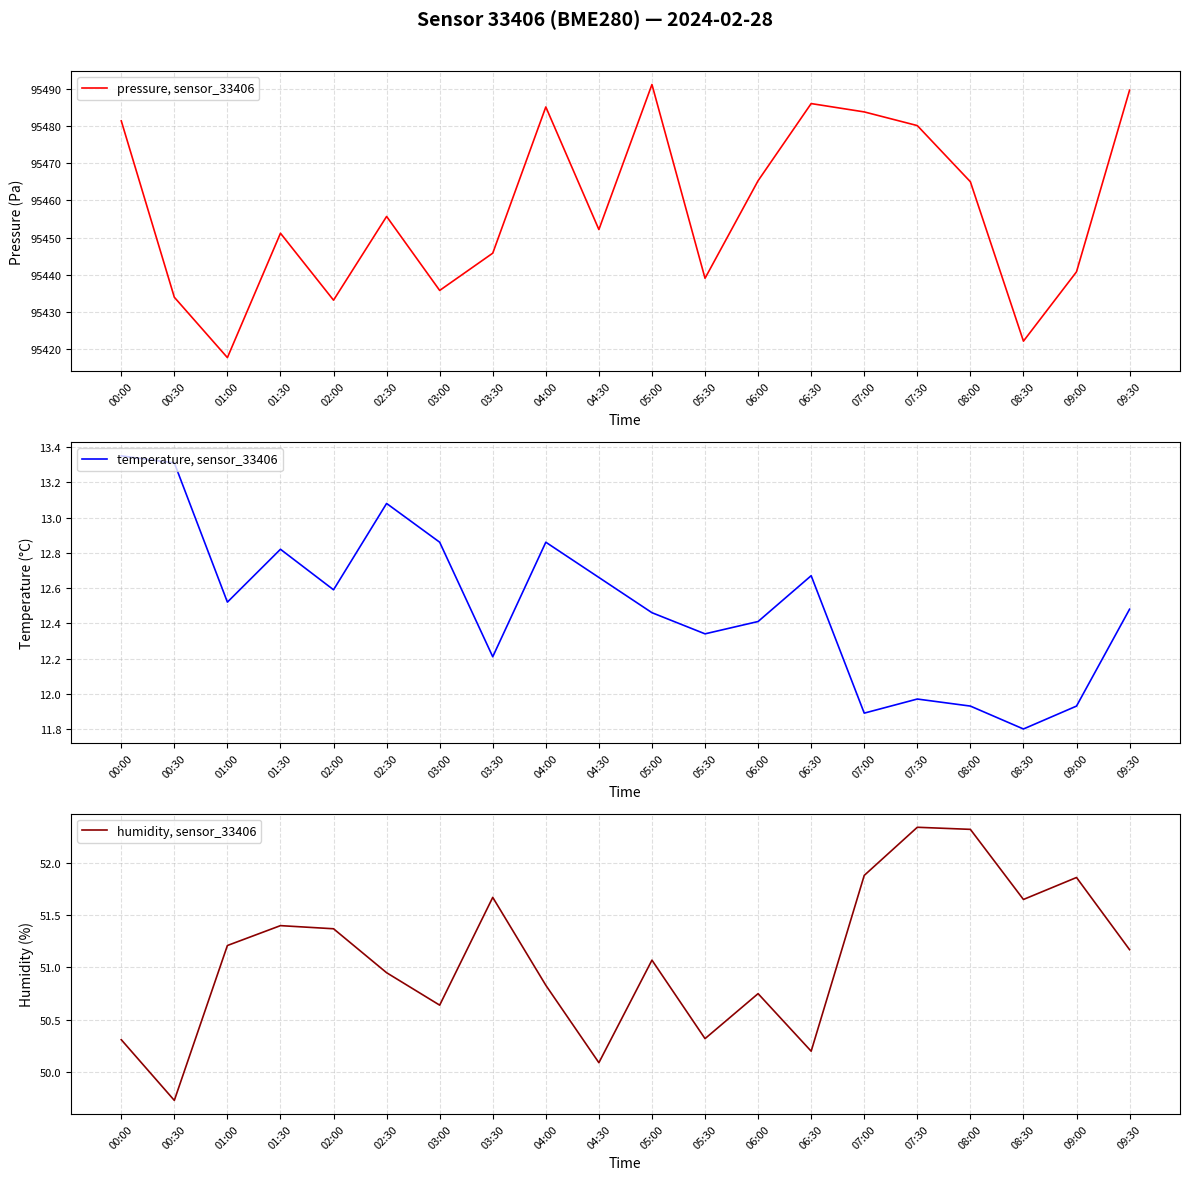

At how many categories does at least one series exceed 61043?

20